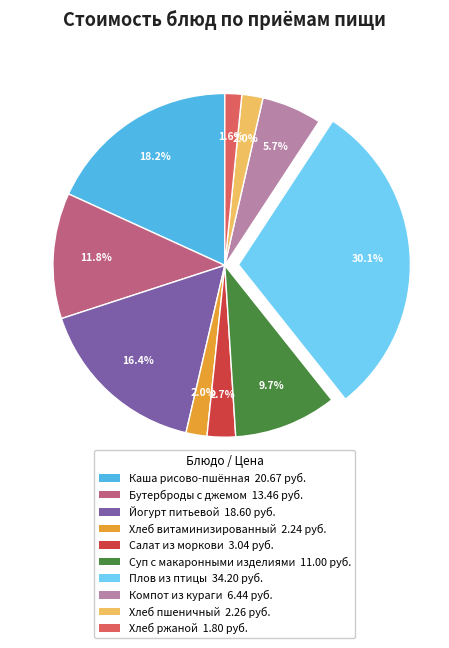

Is there a majority slice in this chart?

No